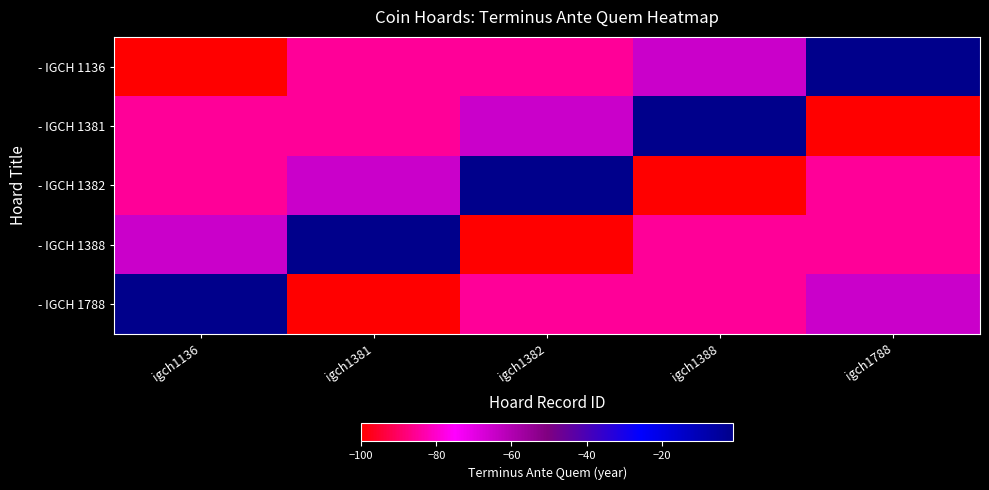

At which category is the sum across all series the highest?

igch1136